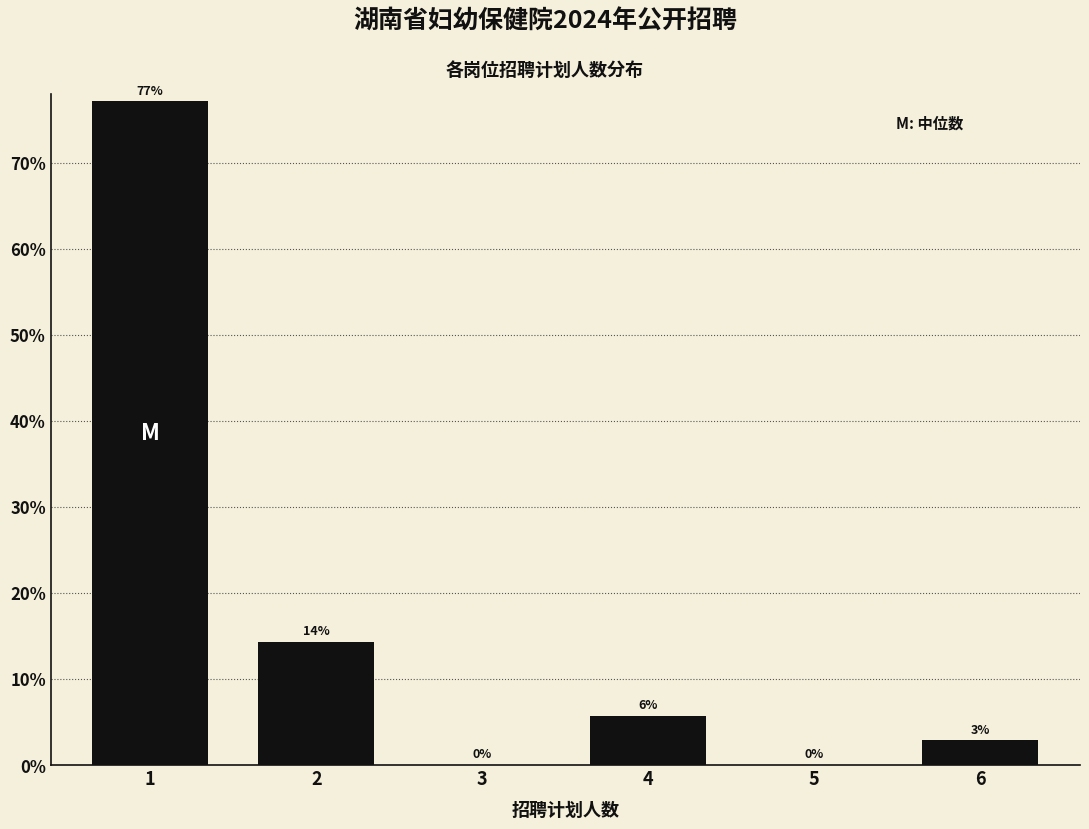

Are the bars horizontal?

No